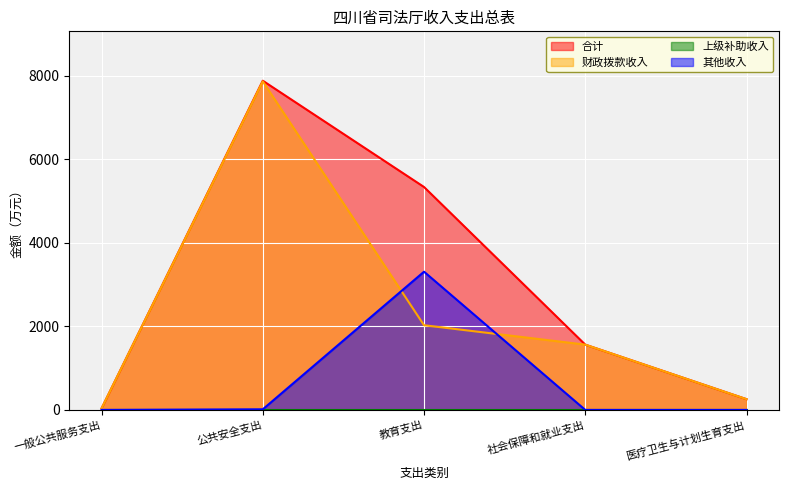

How many values in the 财政拨款收入 series exceed 1562?

3